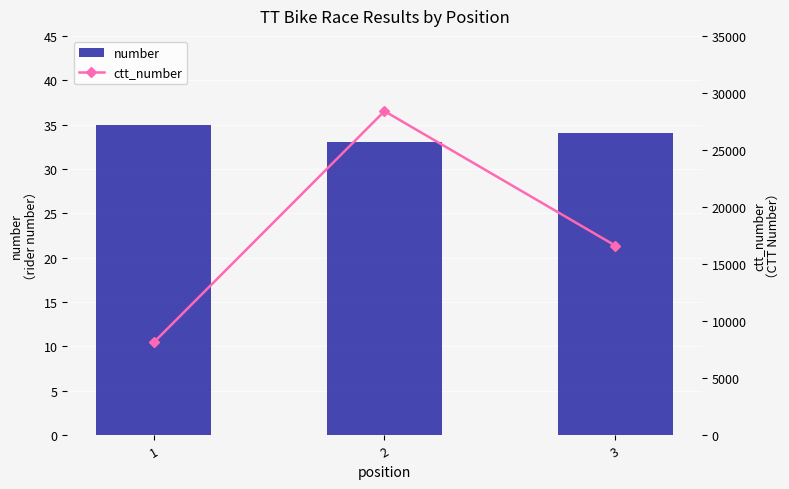

What is the total value across all series at 1?

8154